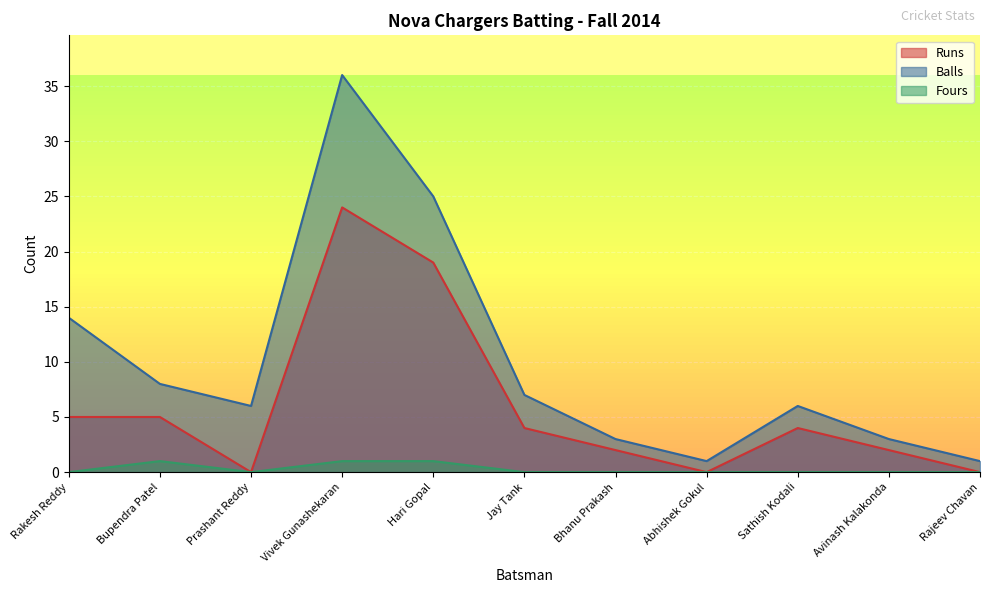

True or false: Balls has a value of 19 at Rakesh Reddy.

False